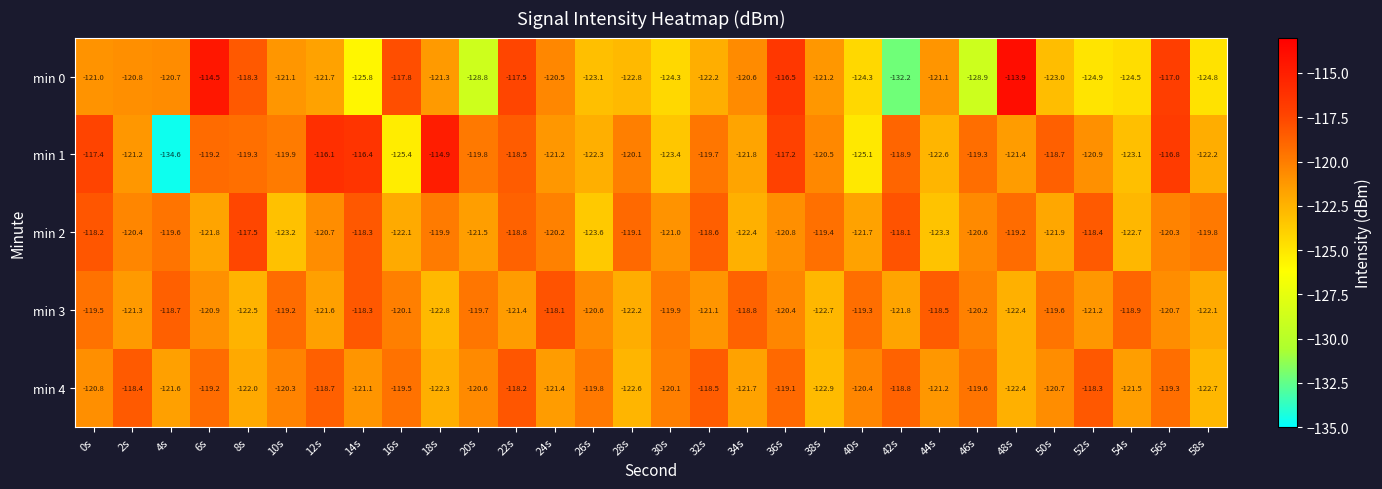

The value of min 3 at 52s is -121.2. True or false?

True